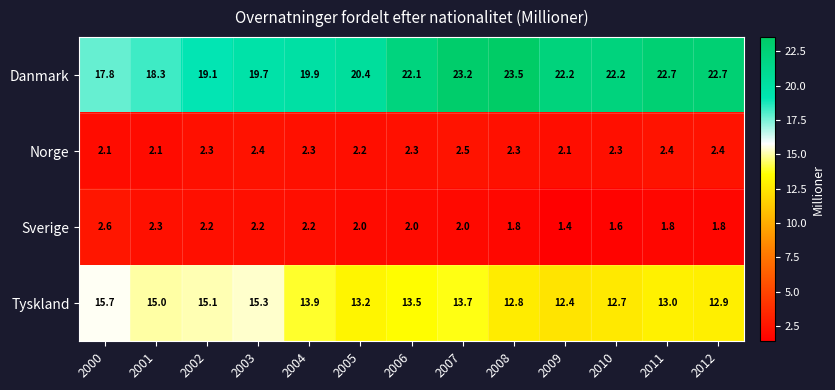

At which category does the chart reach its minimum across all series?

2009